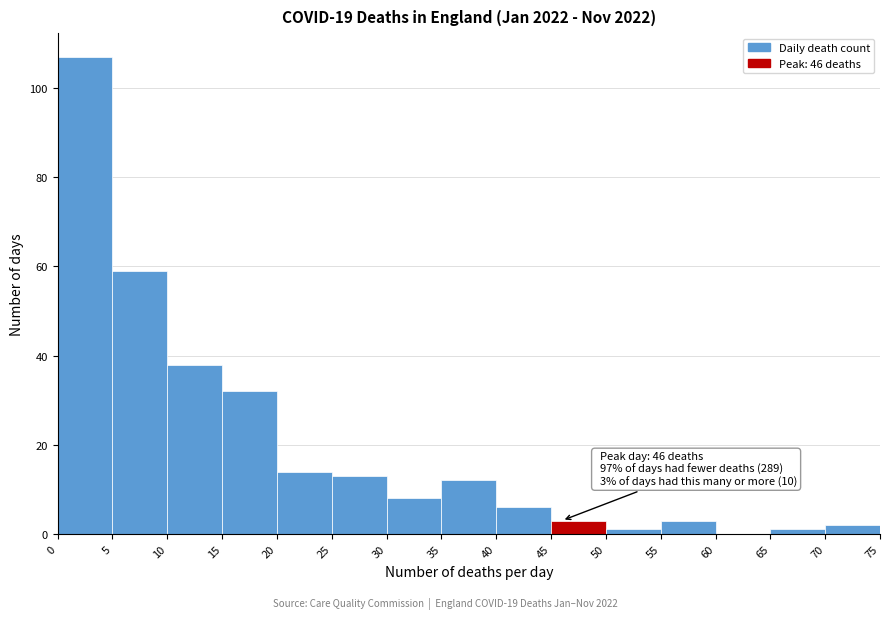

Which range on the x-axis has the tallest bar?

0 to 5